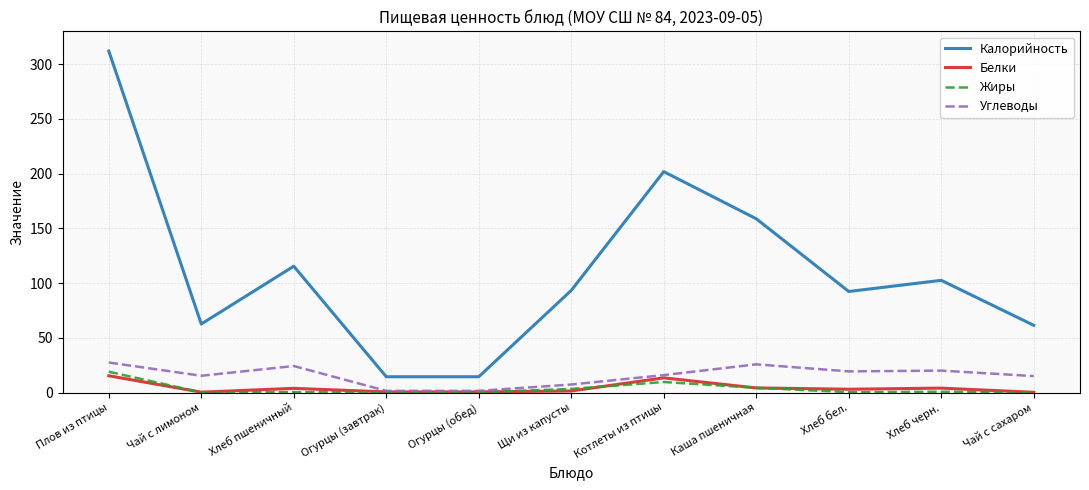

What is the highest value of the Белки series?

15.3